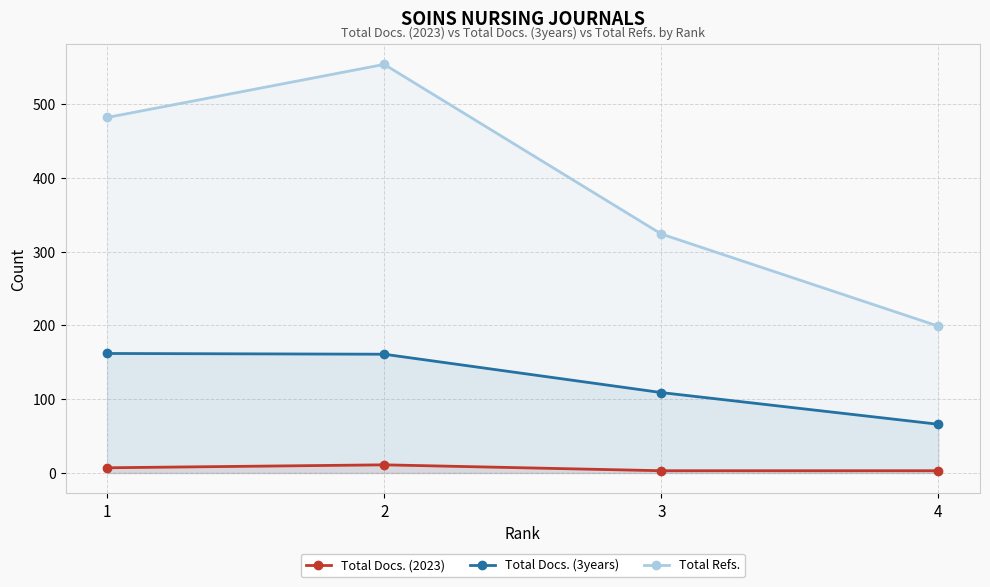

What is the sum of the Total Docs. (2023) values at 4 and 1?

10